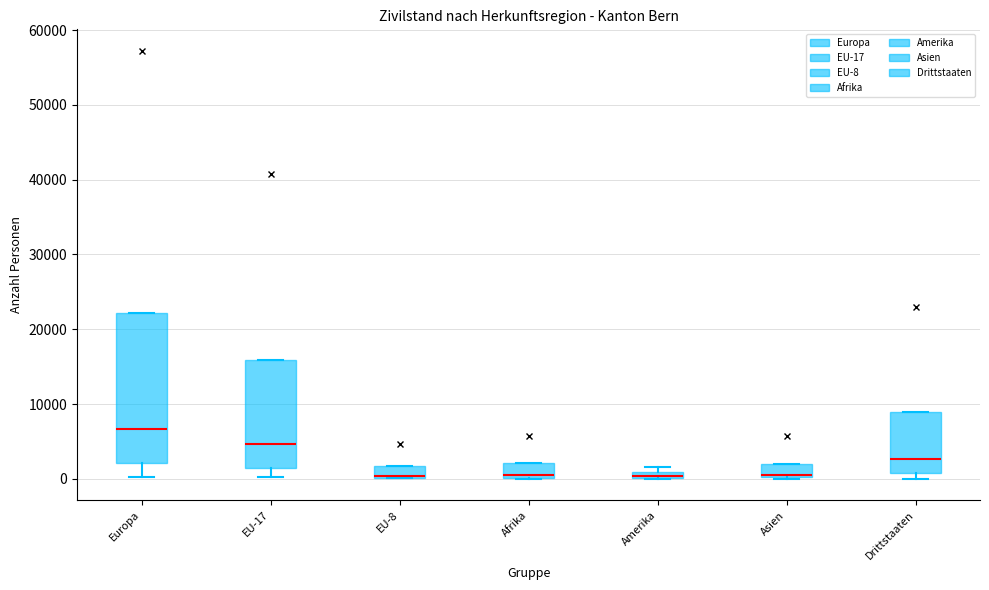

Which box's median line is the highest?

Europa